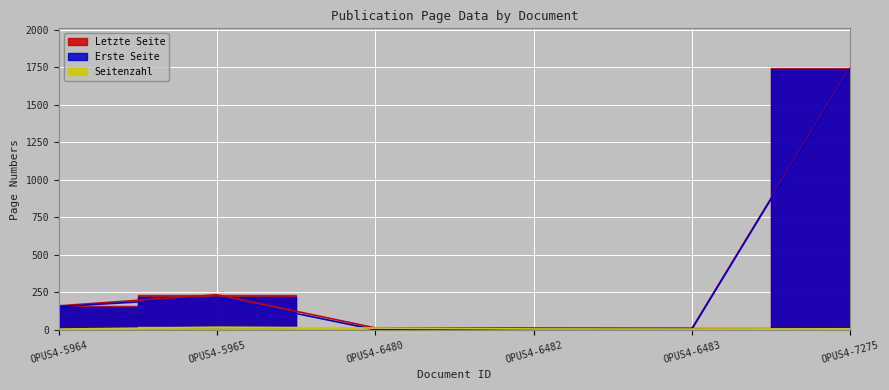

At which category does Erste Seite reach its first local valley?

OPUS4-6480